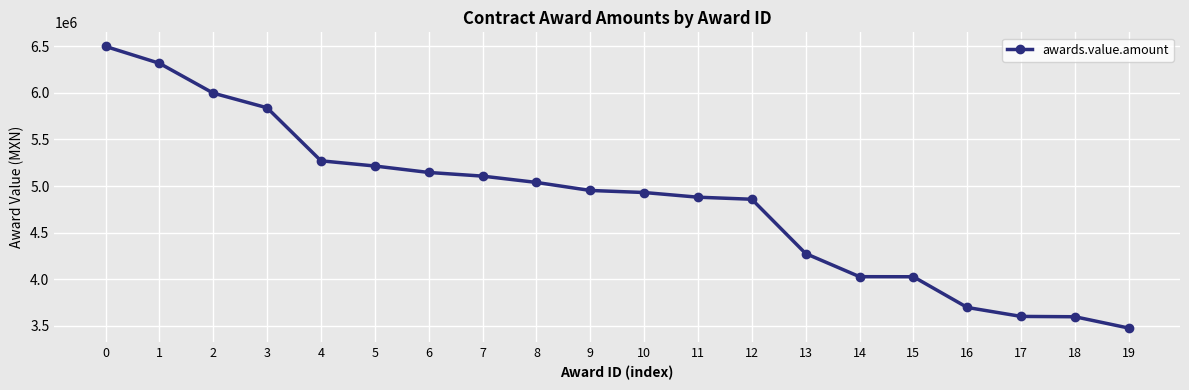

What is the approximate value at 14?

4026000.0